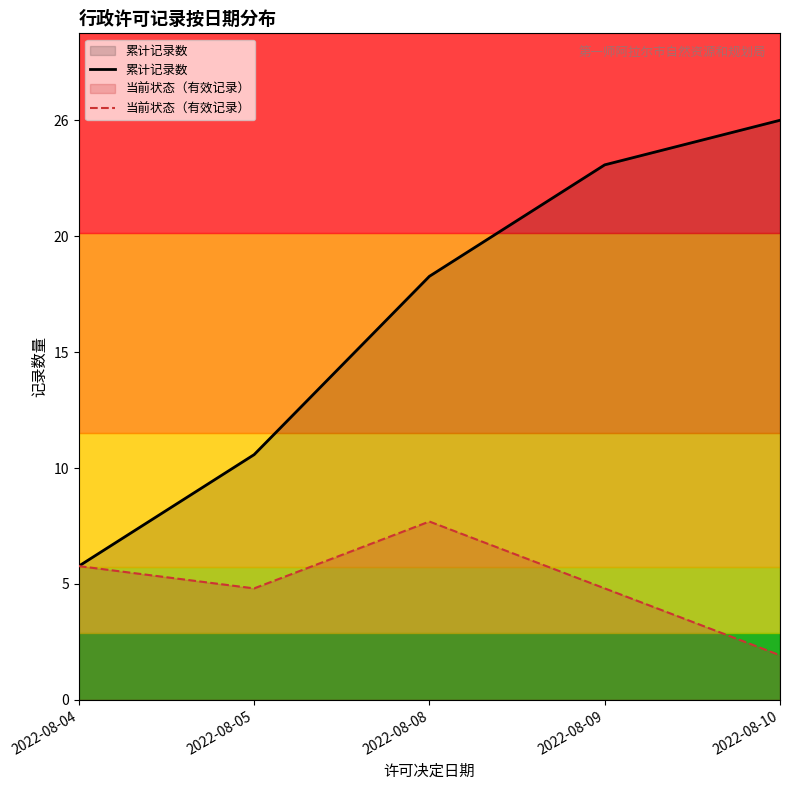

Does the chart have visible grid lines?

No